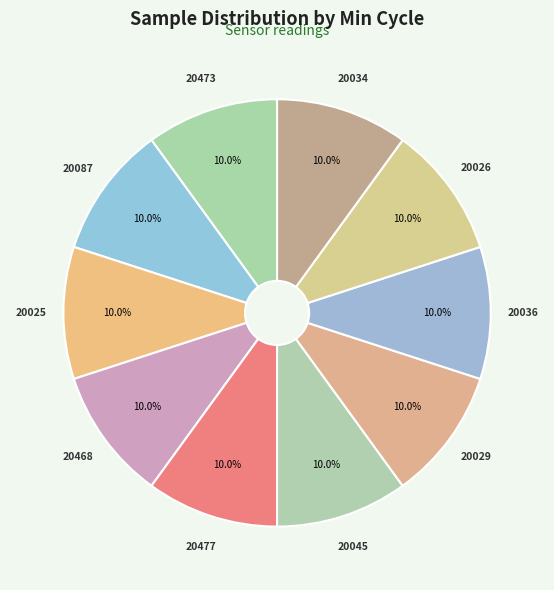

Combined, what portion of the pie is 20029 and 20087?

20.0%